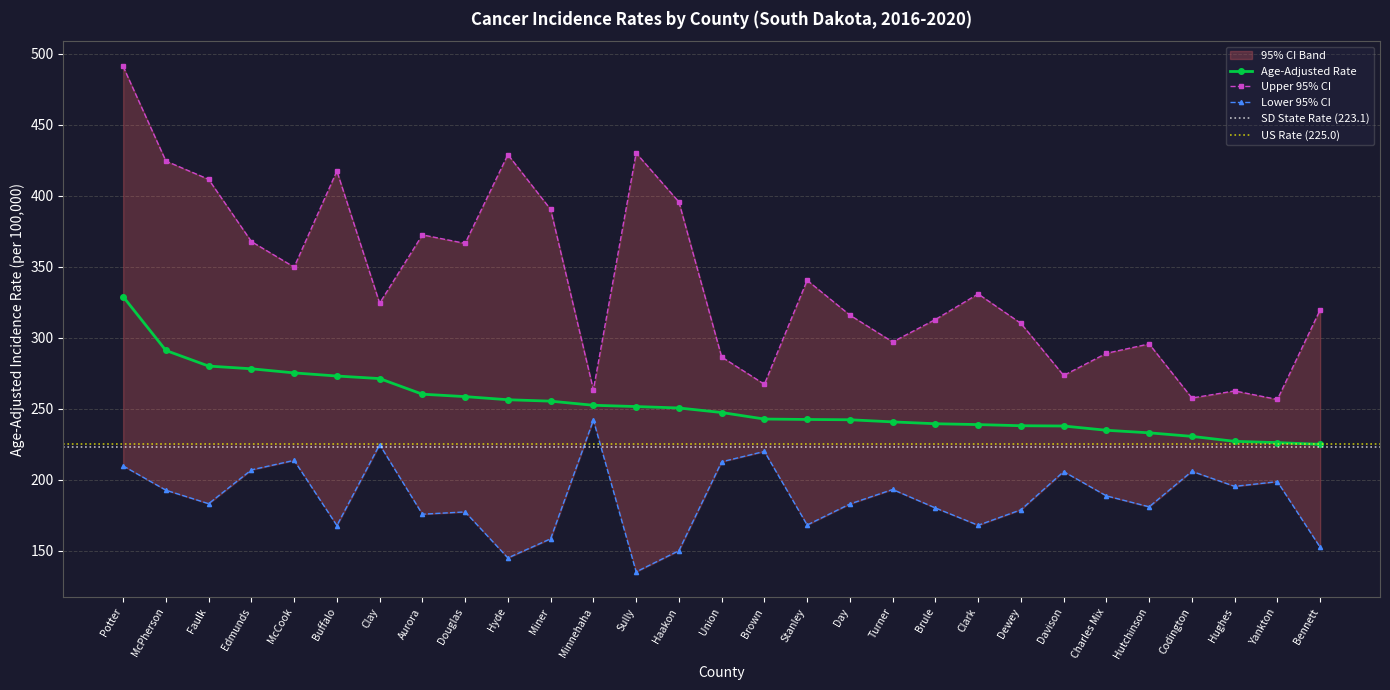

Reading left to right, transcribe all the data shown in this chart.

Age-Adjusted Rate: 329.1	291.2	280.2	278.3	275.4	273.2	271.4	260.4	258.7	256.5	255.5	252.6	251.7	250.7	247.5	242.9	242.6	242.4	240.9	239.6	239.0	238.2	238.0	235.0	233.2	230.7	227.2	226.3	225.1
Upper 95% CI: 491.2	424.6	411.7	367.9	349.9	417.6	324.5	372.6	366.6	429.1	390.5	263.5	430.2	395.8	286.6	267.4	340.6	316.1	297.2	313.0	331.0	310.3	273.6	289.2	295.8	257.7	262.7	256.7	319.8
Lower 95% CI: 209.9	192.8	183.3	207.1	213.8	167.9	224.9	175.9	177.5	145.1	158.6	242.2	135.3	150.2	212.8	220.1	168.3	183.1	193.3	180.3	168.1	179.0	205.9	188.8	181.1	206.1	195.5	198.8	152.6